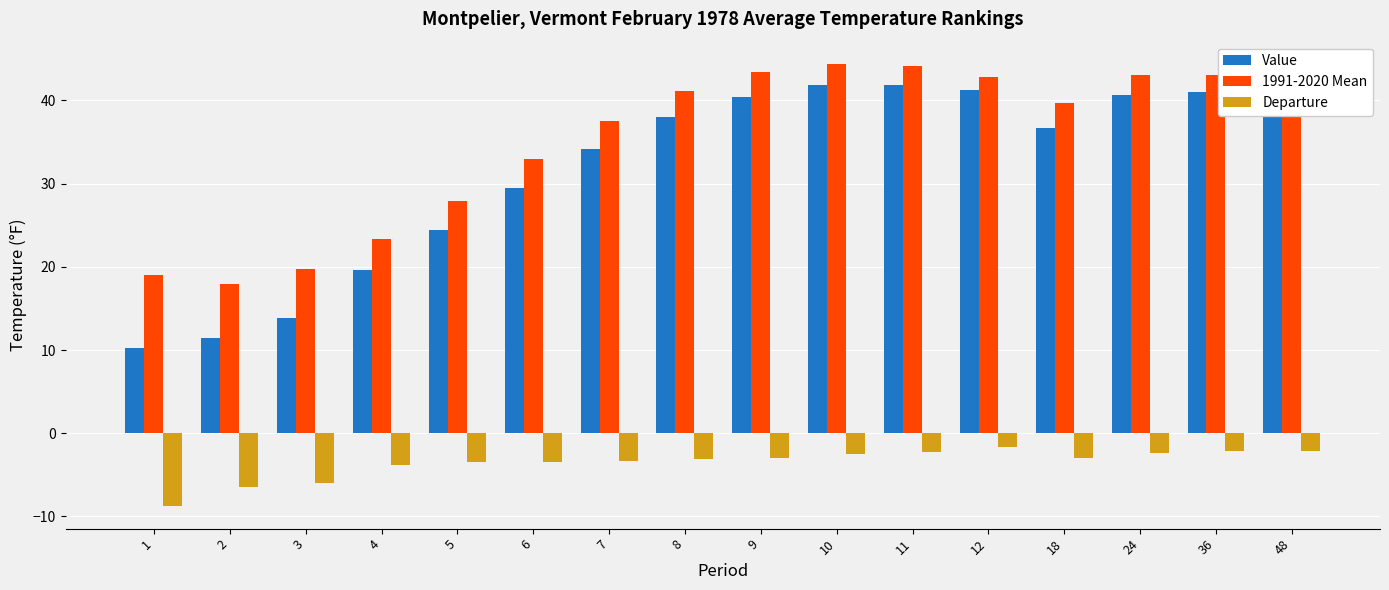

What is the sum of the Departure values at 11 and 18?

-5.3